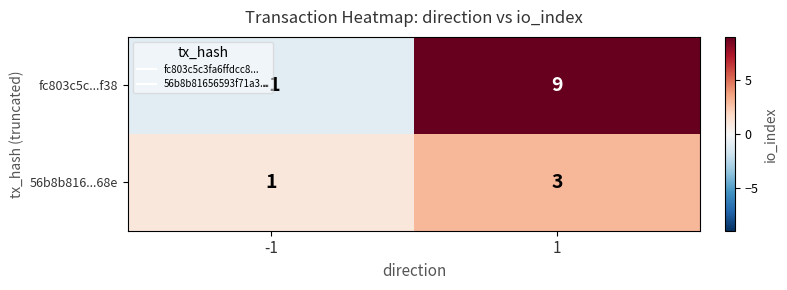

What is the sum of all 56b8b816...68e values?

4